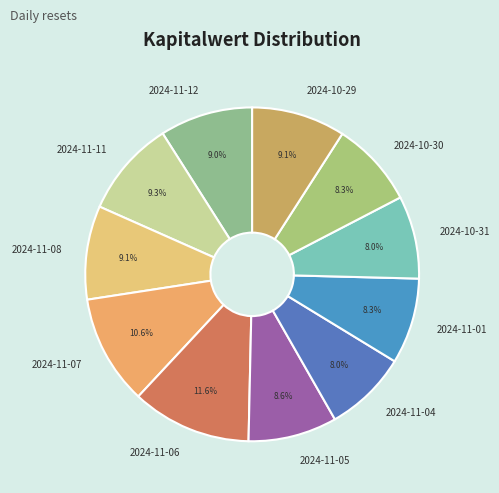

To the nearest percent, what is the difference between the largest and smallest slice percentages?

4%